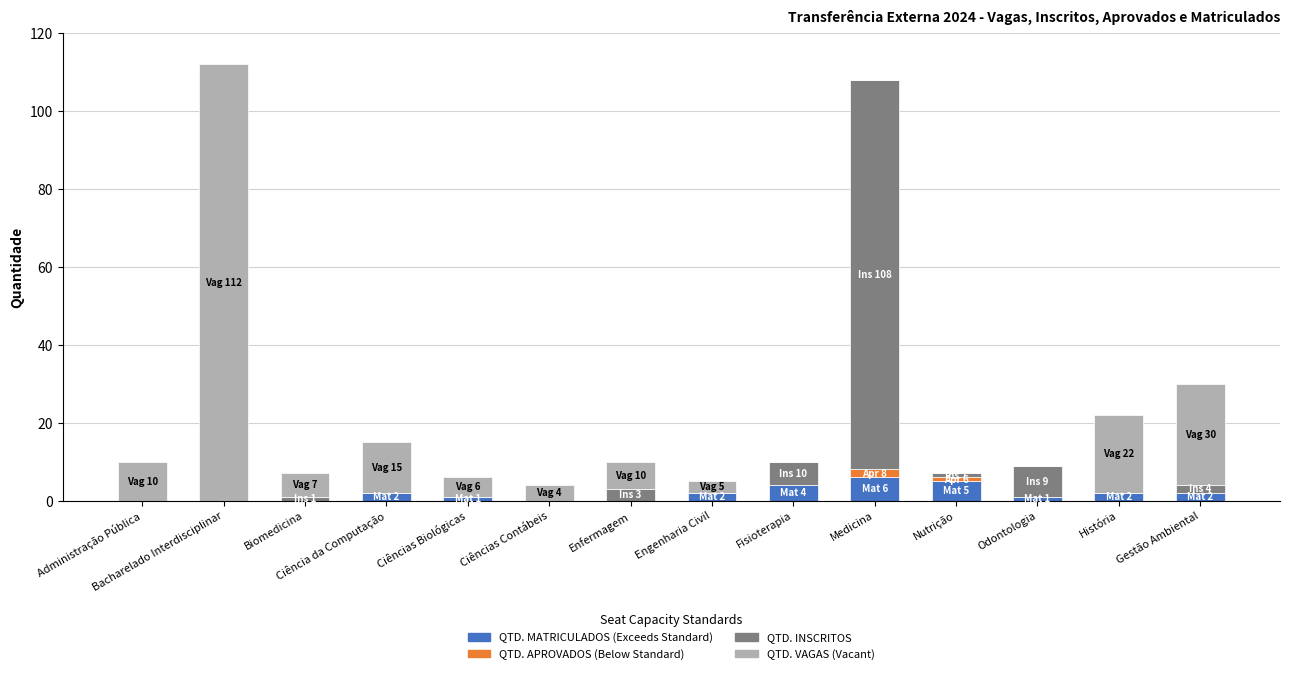

How many categories are shown in the chart?

14